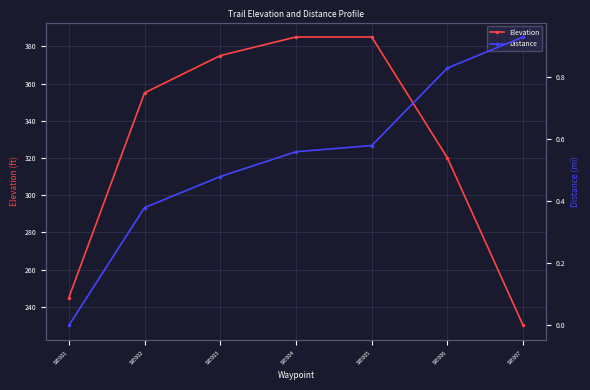

Is the value of Distance at SIE002 greater than the value of Elevation at SIE007?

No